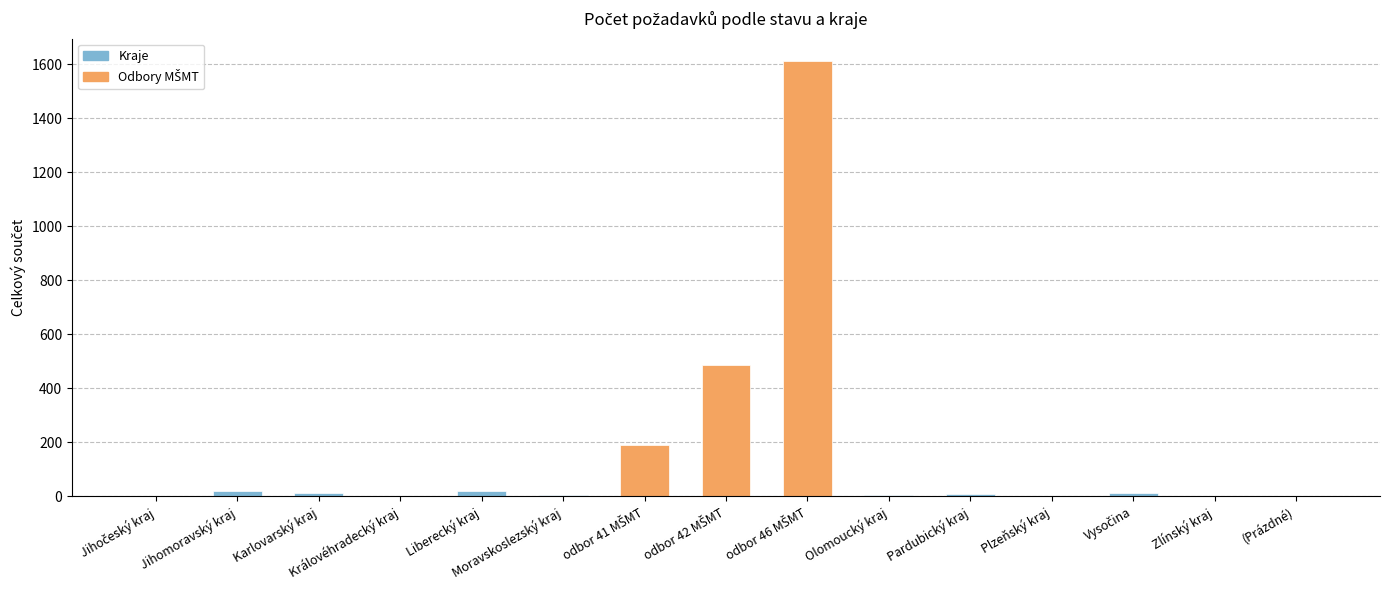

What is the greatest value displayed?

1614